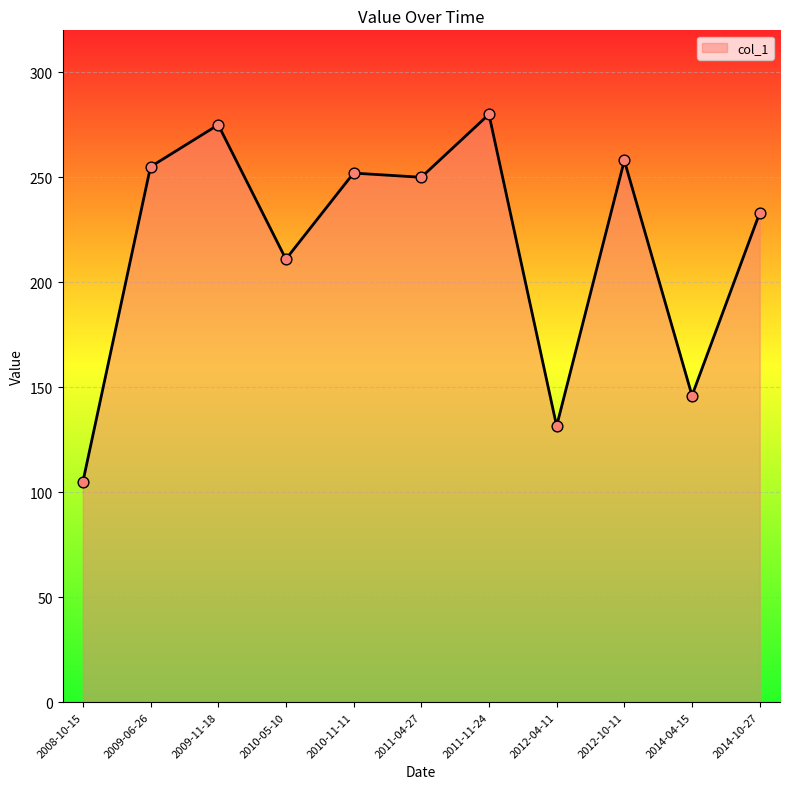

Approximately how many times larger is the value at 2011-04-27 compared to 2014-10-27?

1.1